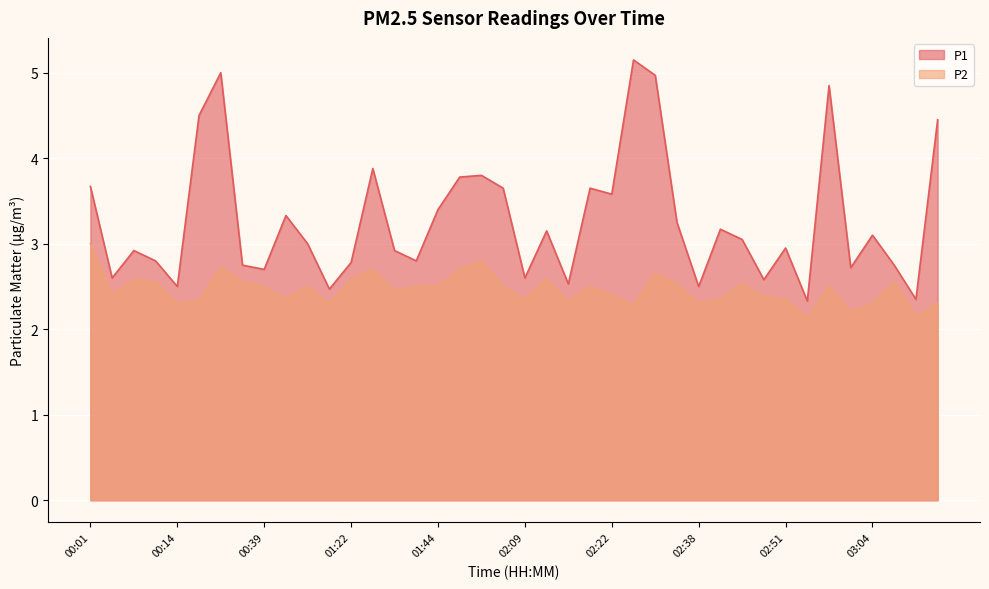

Rank the series by their maximum value, from highest to lowest.

P1, P2